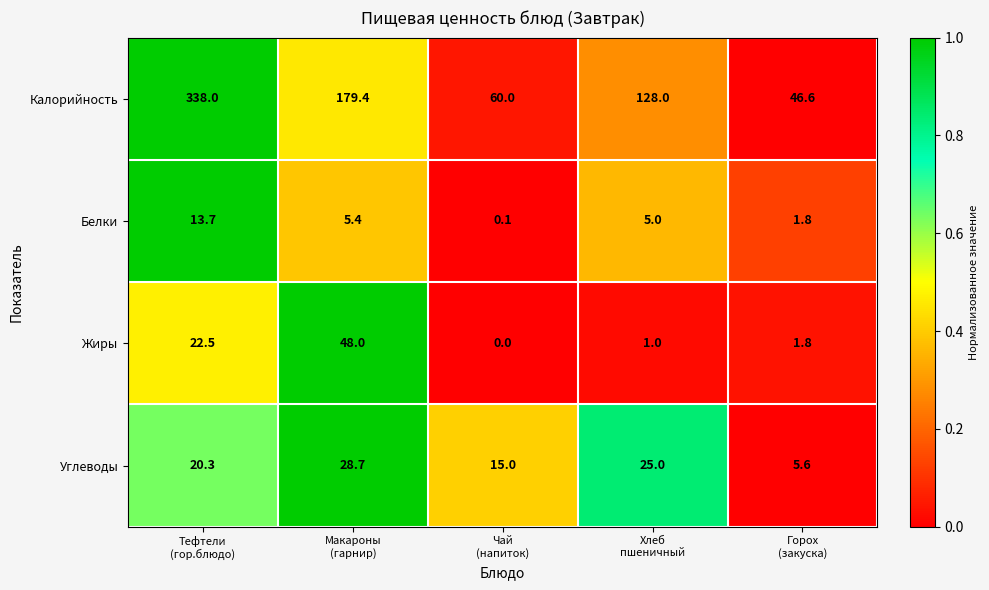

Which series has the largest total across all categories?

Калорийность